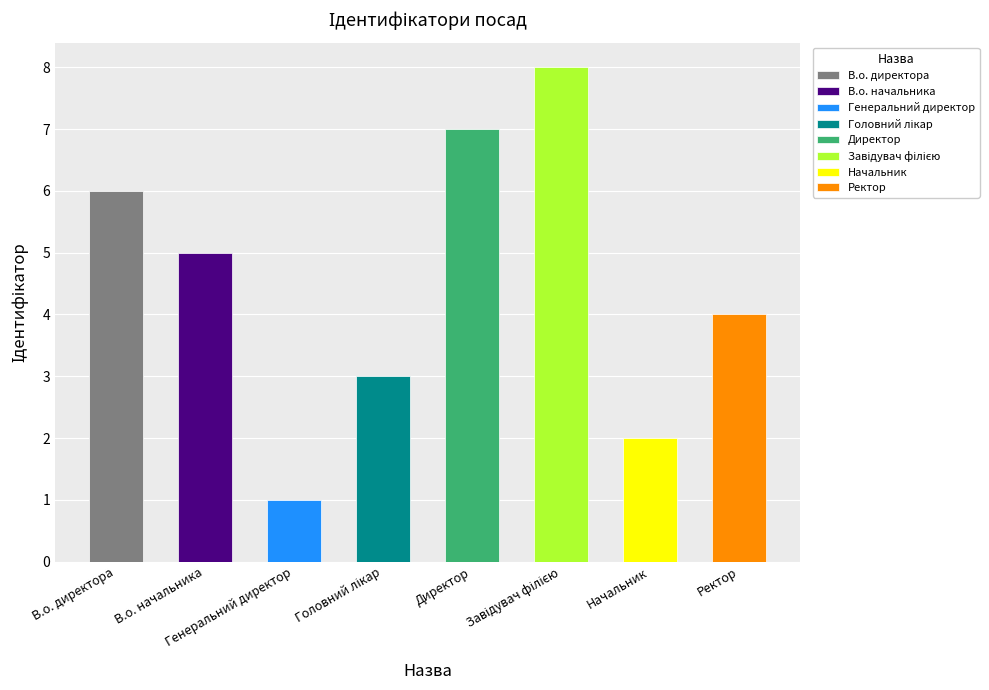

What is the label of the 1st bar from the right?

Ректор